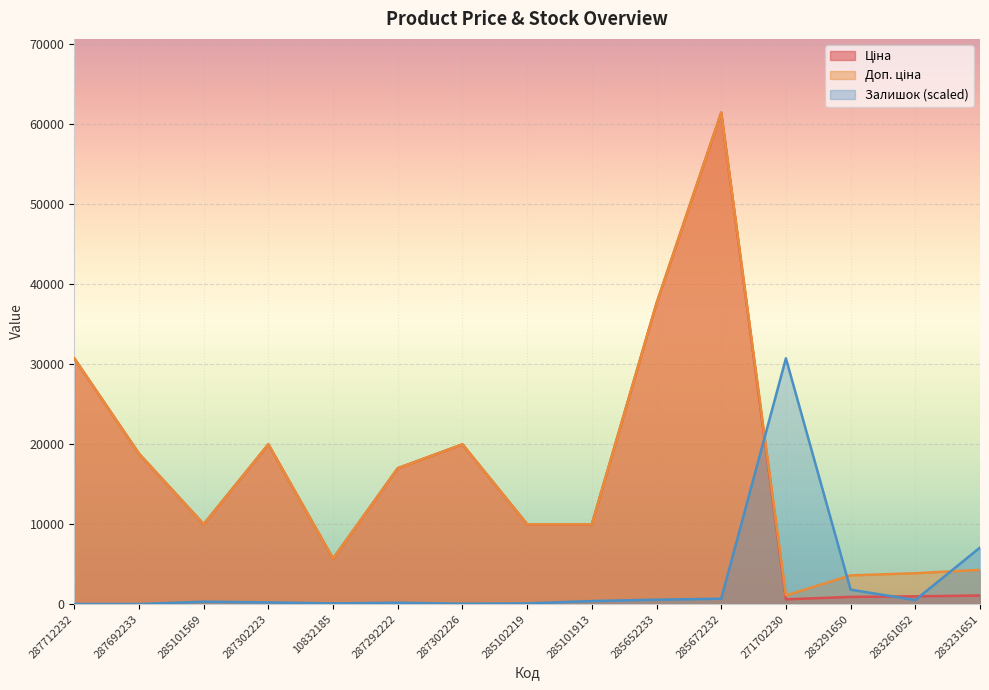

At which label does Доп. ціна reach its minimum?

271702230